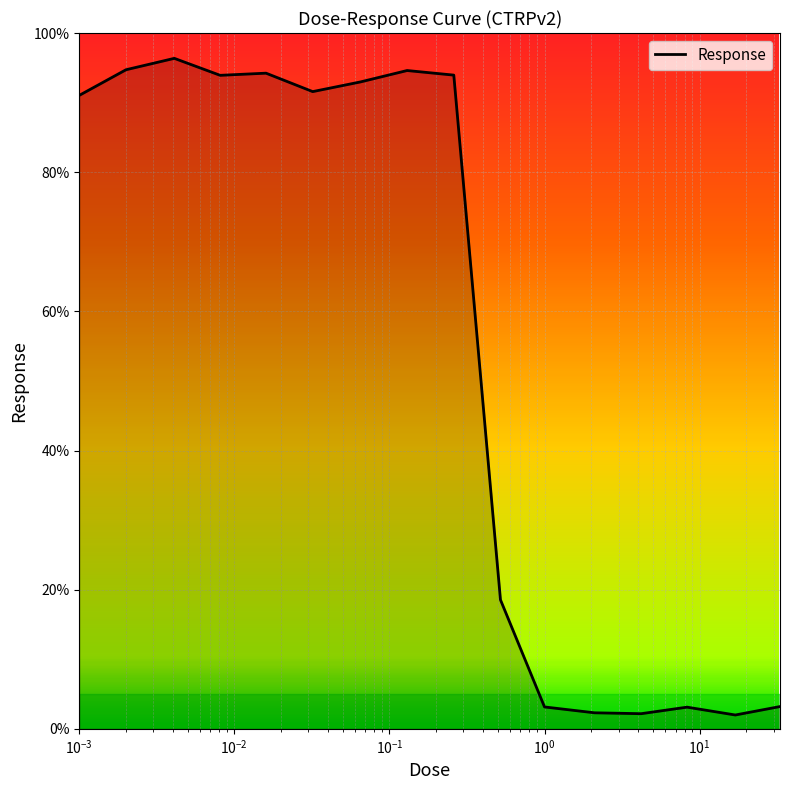

What is the maximum value shown in the chart?

96.4